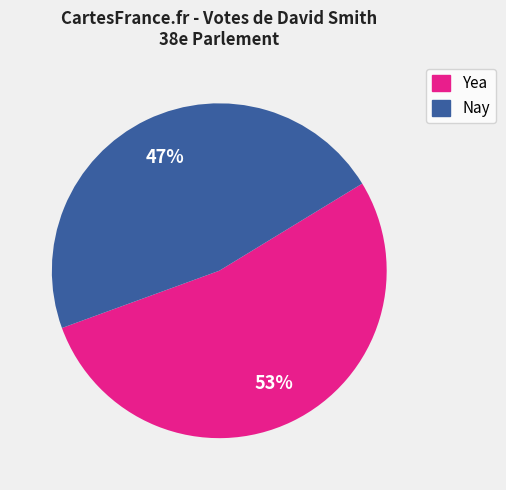

What is the ratio of the value at Yea to the value at Nay?

1.1